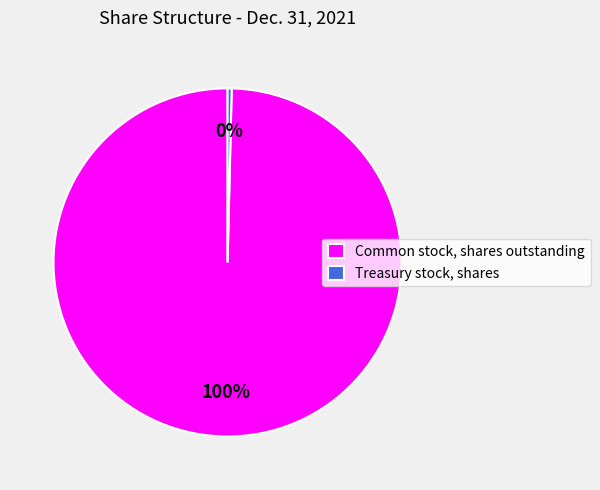

Does Common stock, shares outstanding account for over 50% of the chart?

Yes